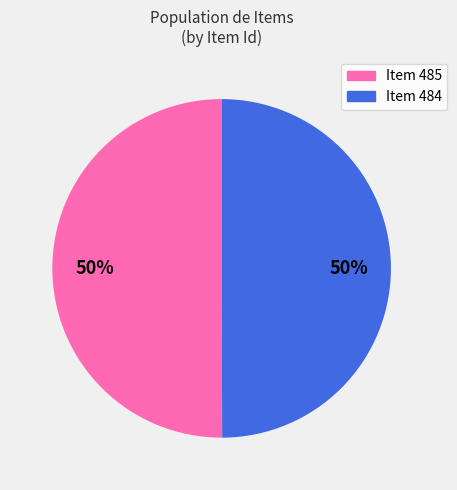

How many segments does this pie chart have?

2